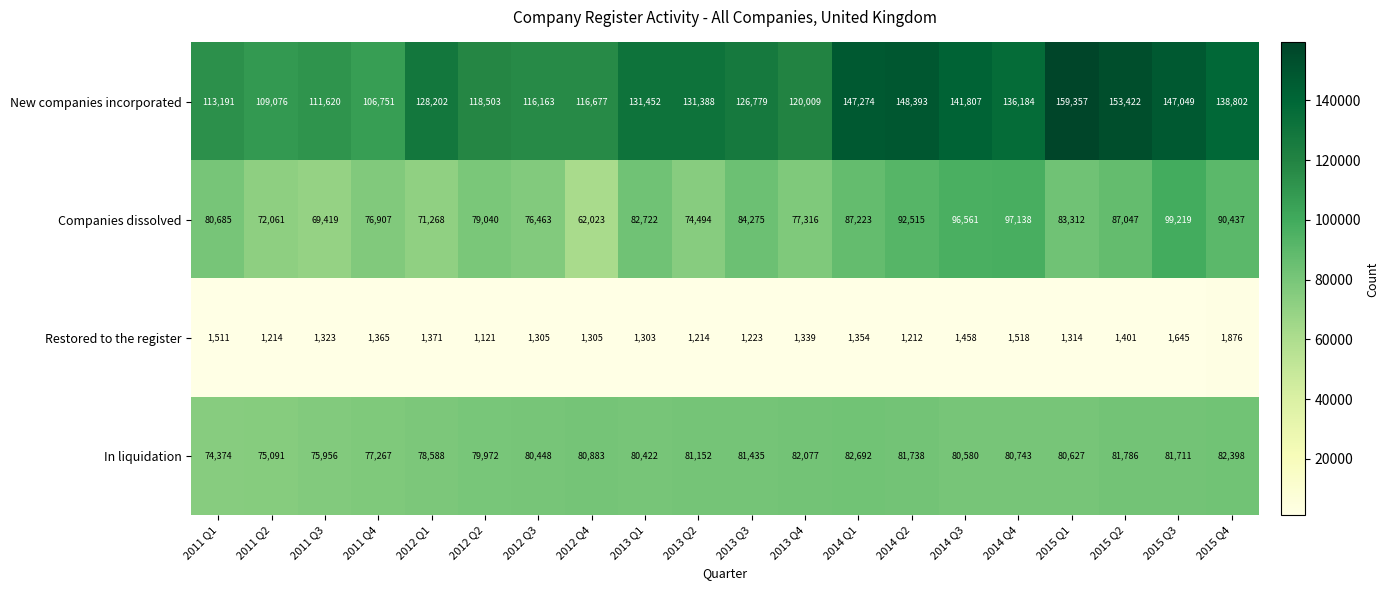

What is the difference between the maximum and minimum values in the New companies incorporated series?

52606